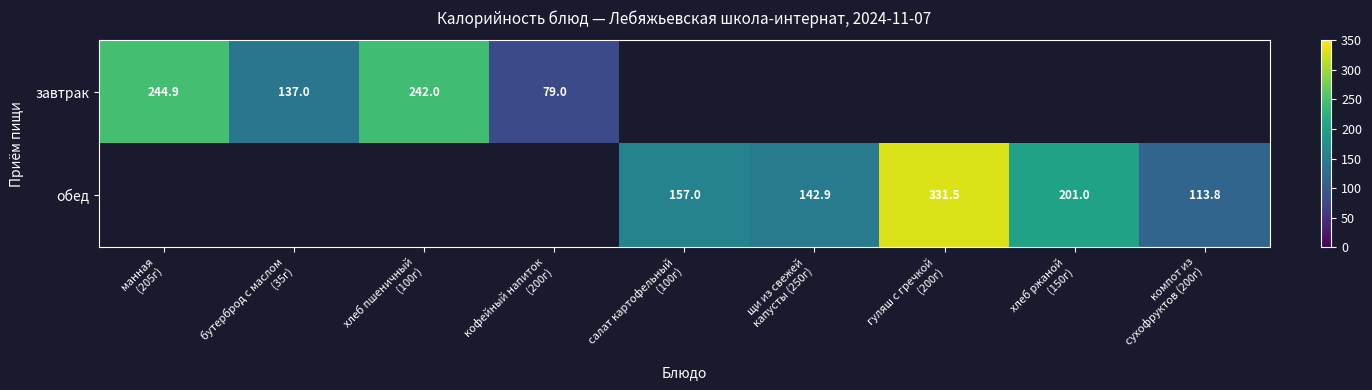

What is the difference between the maximum and minimum values in the завтрак series?

165.9